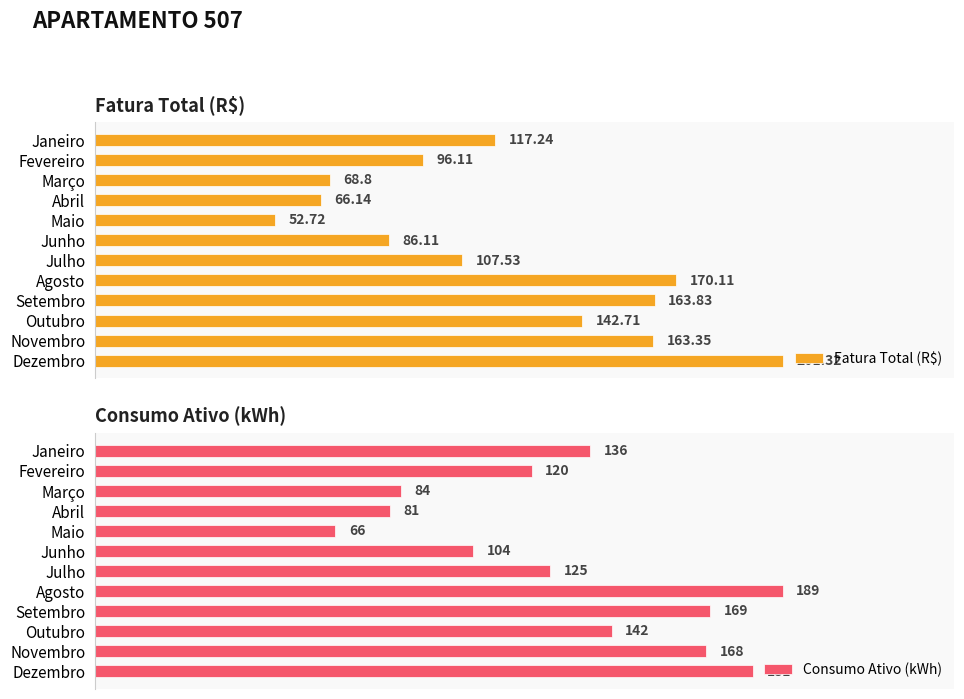

Count the number of categories in the chart.

12